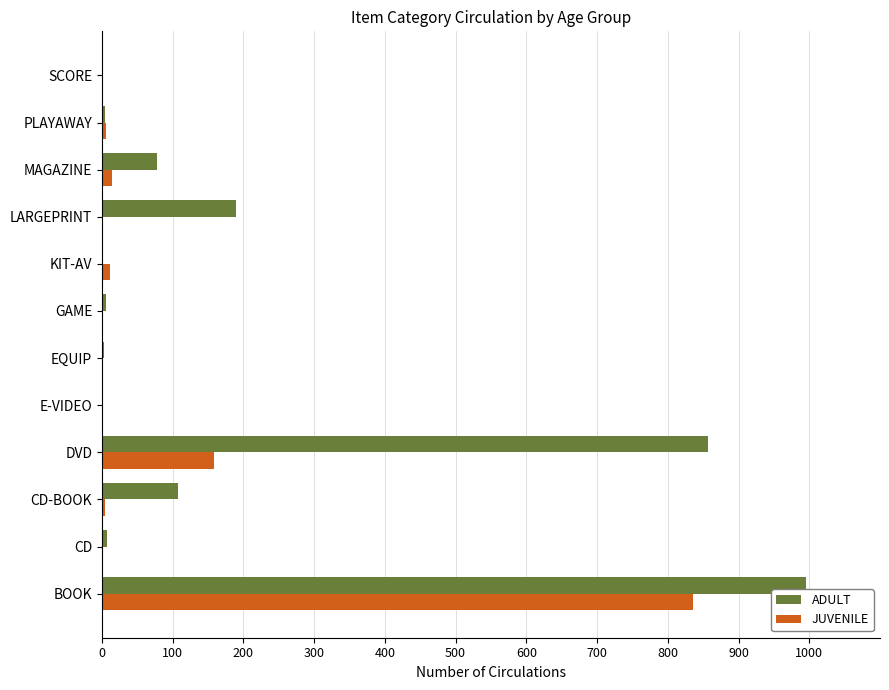

How many data points does each series have?

12